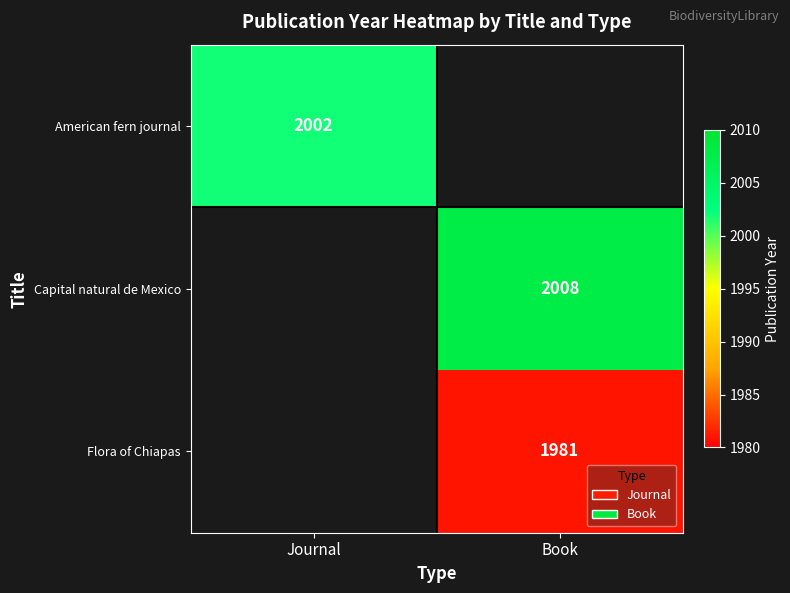

Is it true that American fern journal equals 2002 at Journal?

True